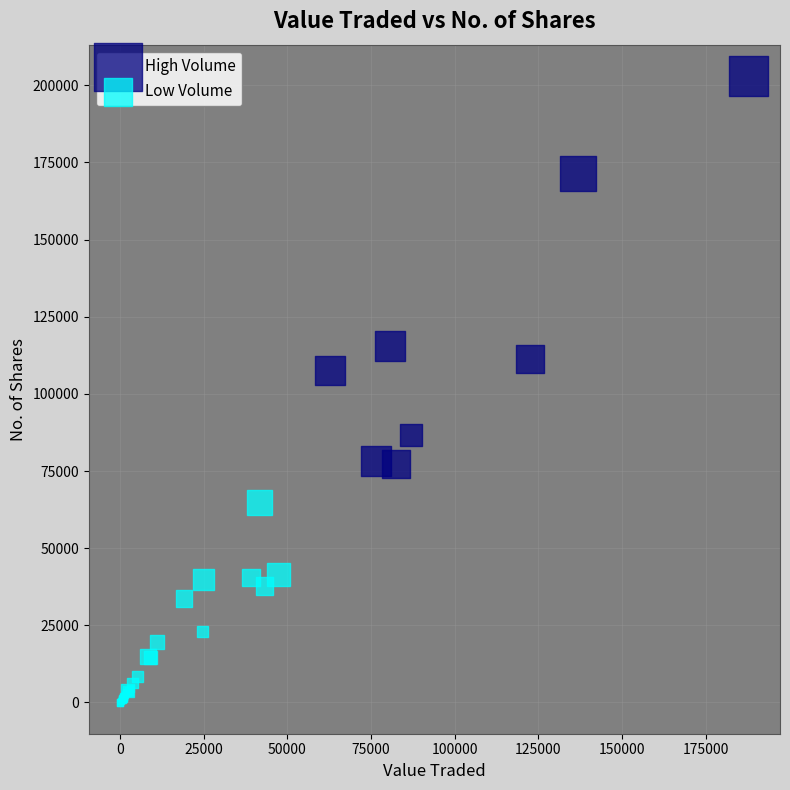

What are all the series names shown in the legend?

High Volume, Low Volume